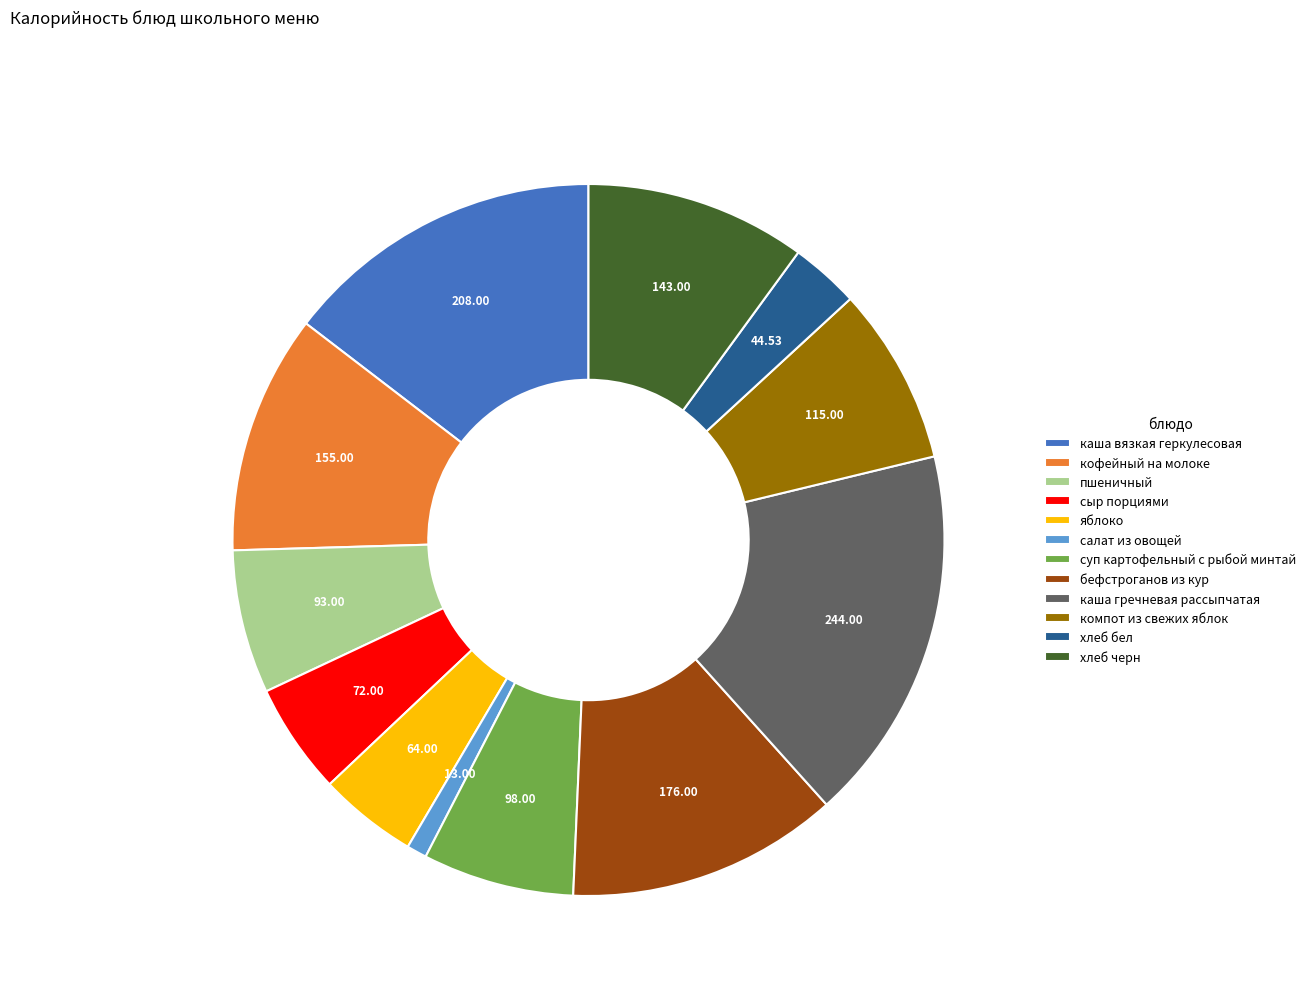

What is the largest slice in the pie chart?

каша гречневая рассыпчатая